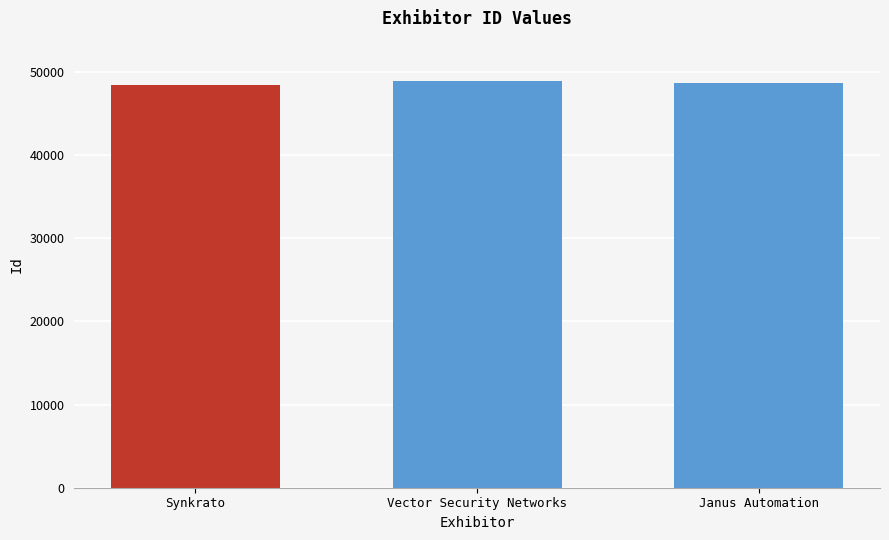

What is the change in value from Synkrato to Vector Security Networks?

+393